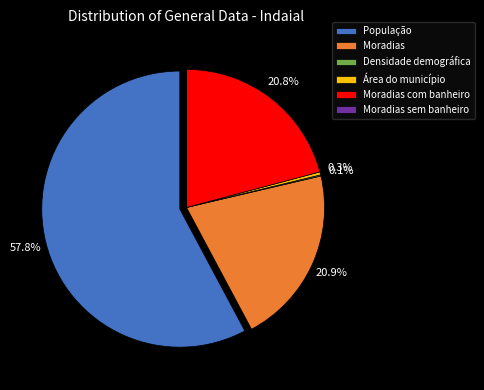

To the nearest percent, what is the difference between the largest and smallest slice percentages?

58%